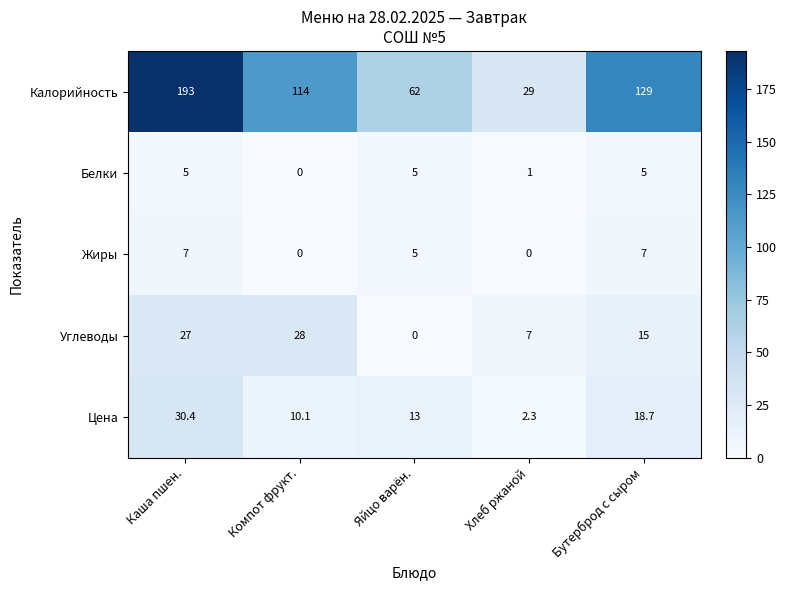

What is the average value of the Цена series?

14.9